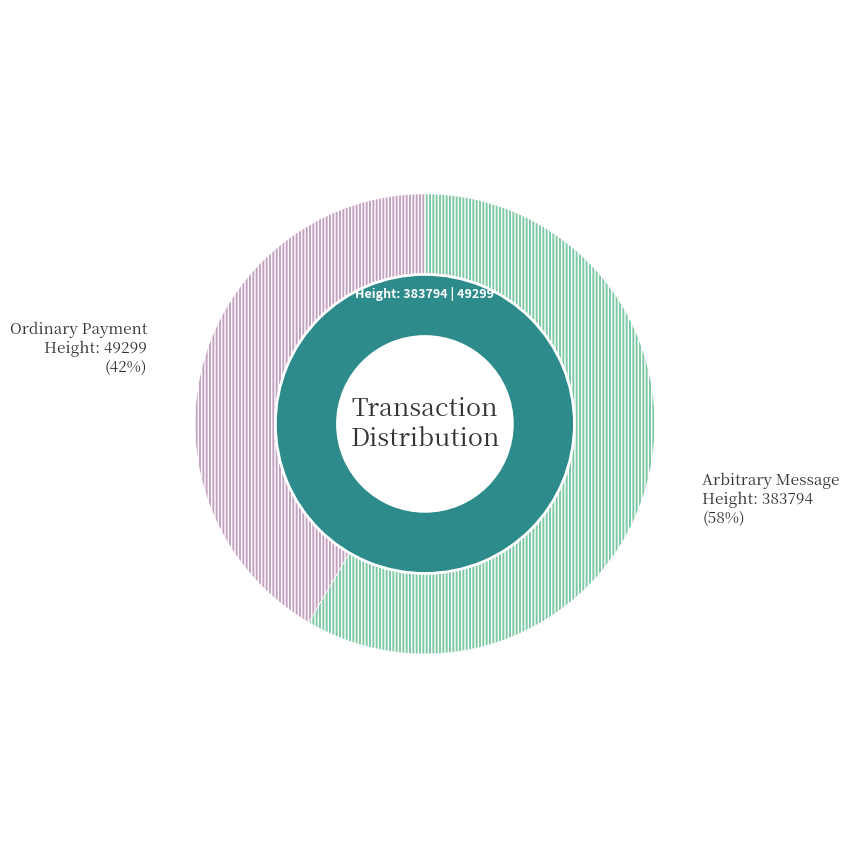

What percentage is the 383794 slice, to the nearest percent?

58%